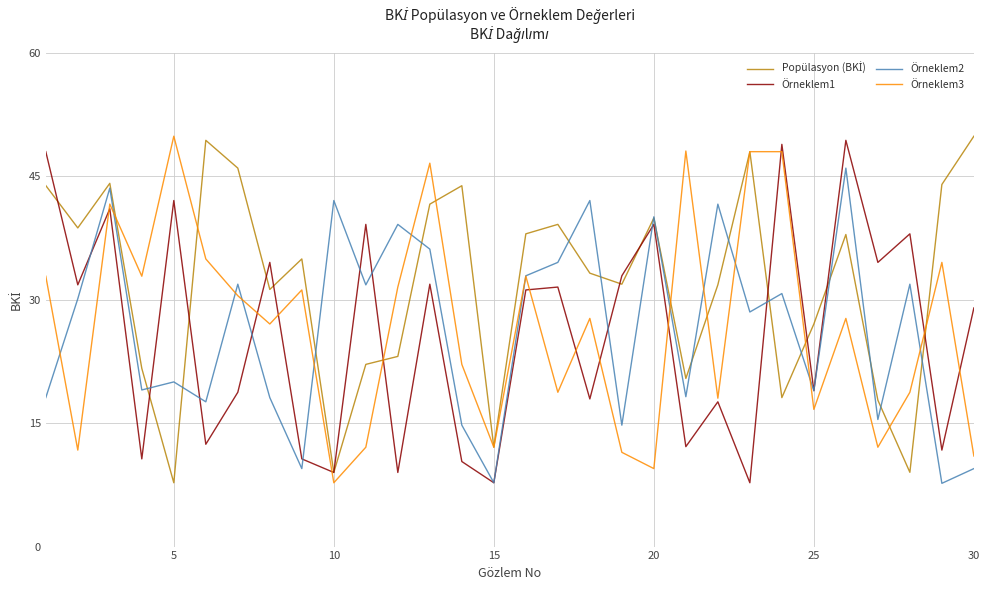

What is the minimum value shown in the chart?

7.7